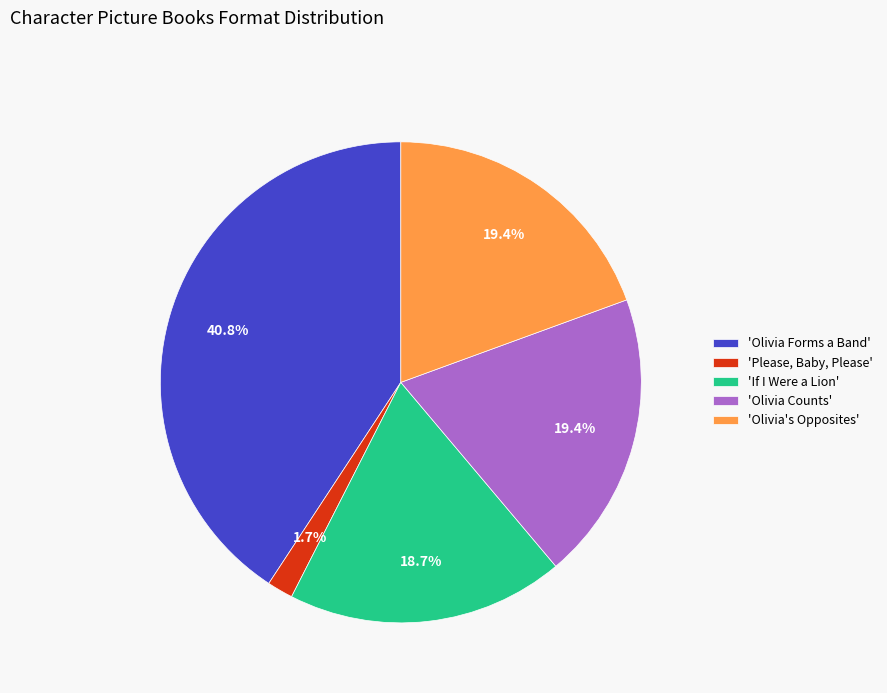

Do 'Please, Baby, Please' and 'Olivia Counts' together represent more than half of the pie?

No